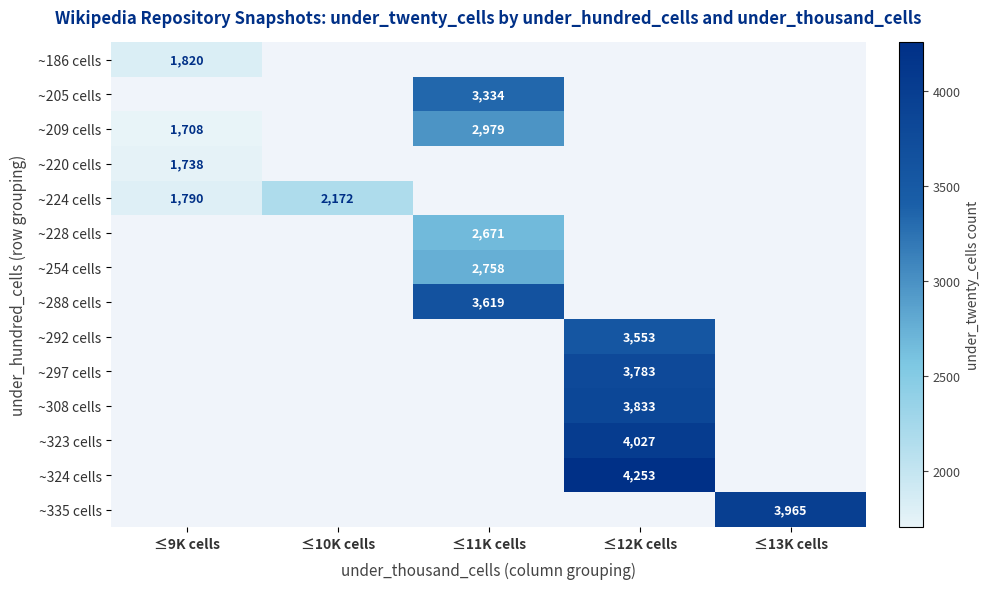

How many categories are shown in the chart?

5